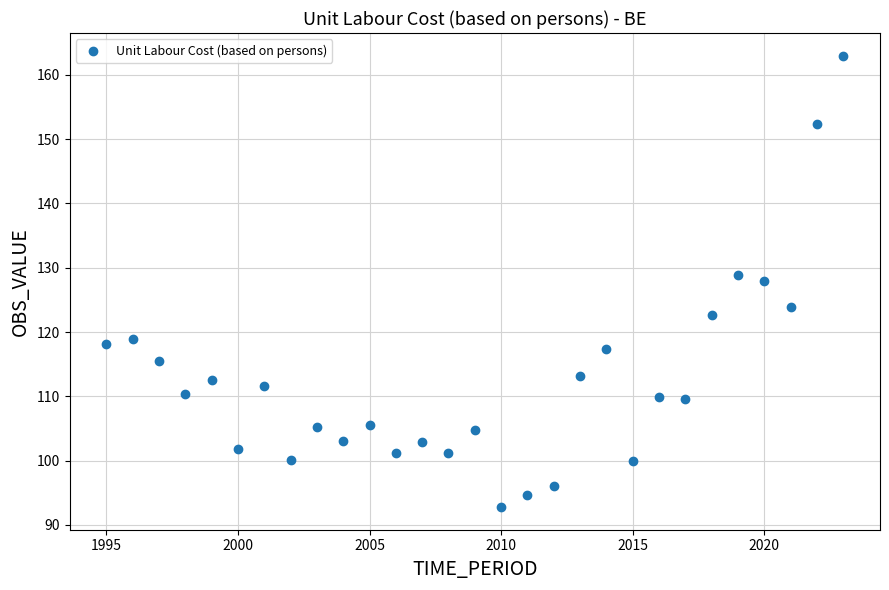

What Y value in the scatter plot is closest to 127?

128.0